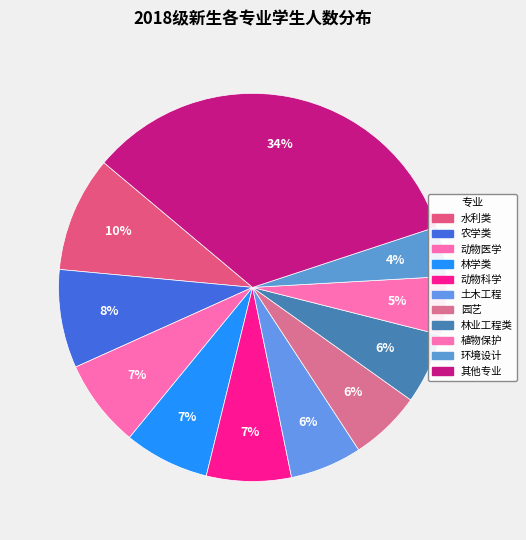

Which slice is the smallest?

环境设计